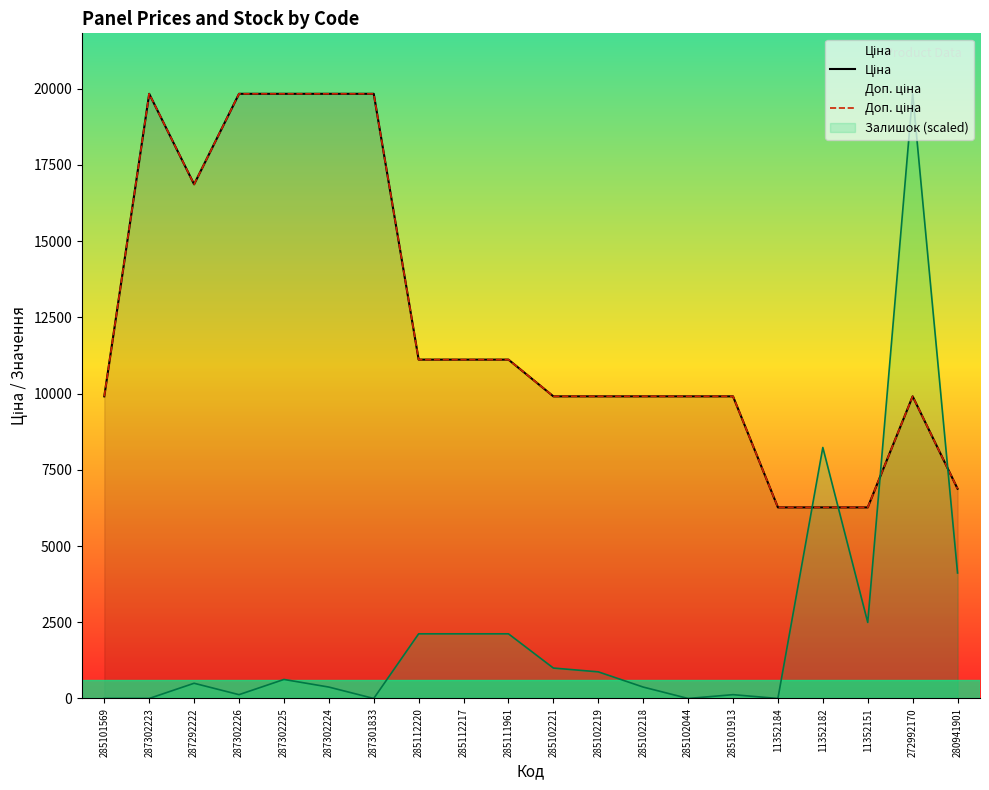

What is the average value of the Ціна series?

12219.9